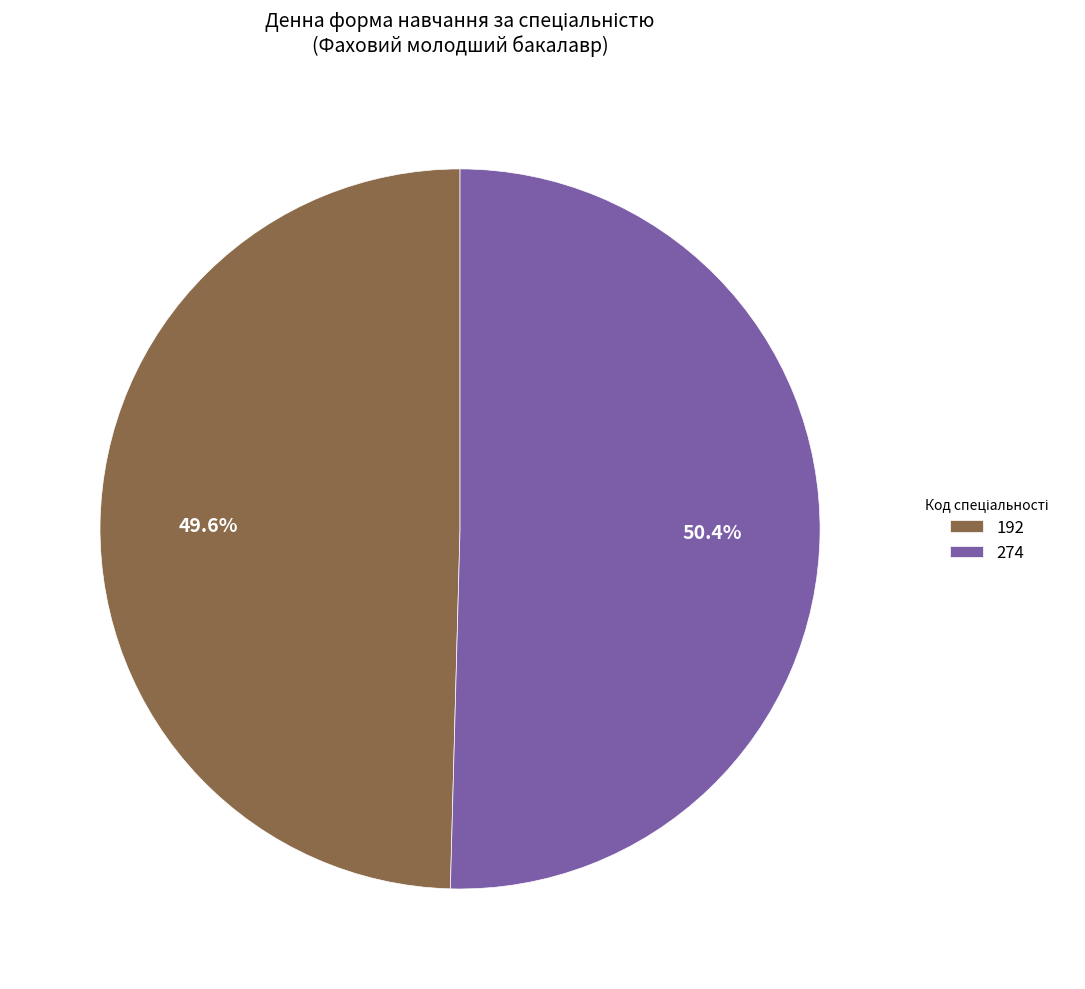

To the nearest percent, what portion does 274 represent?

50%